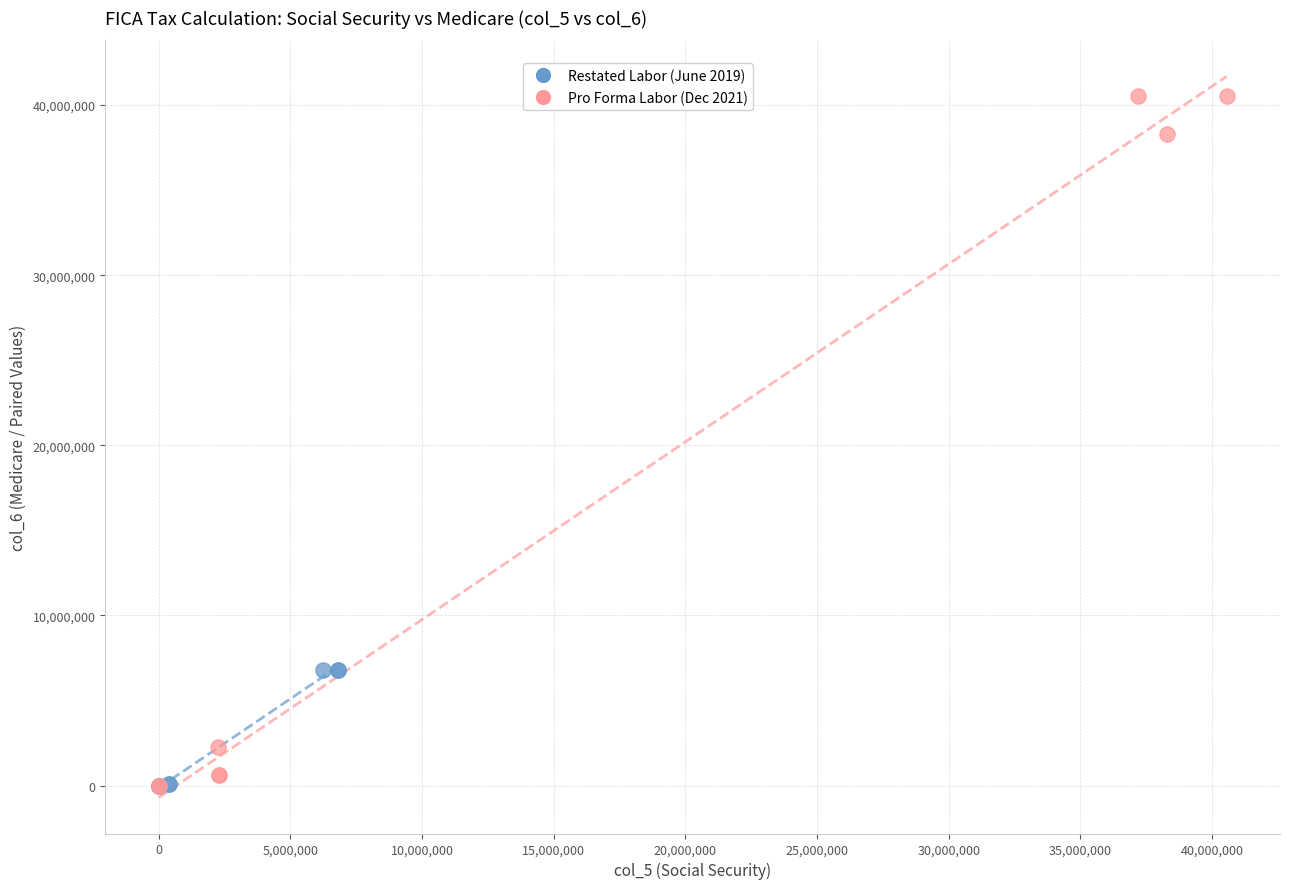

What are all the series names shown in the legend?

Restated Labor (June 2019), Pro Forma Labor (Dec 2021)